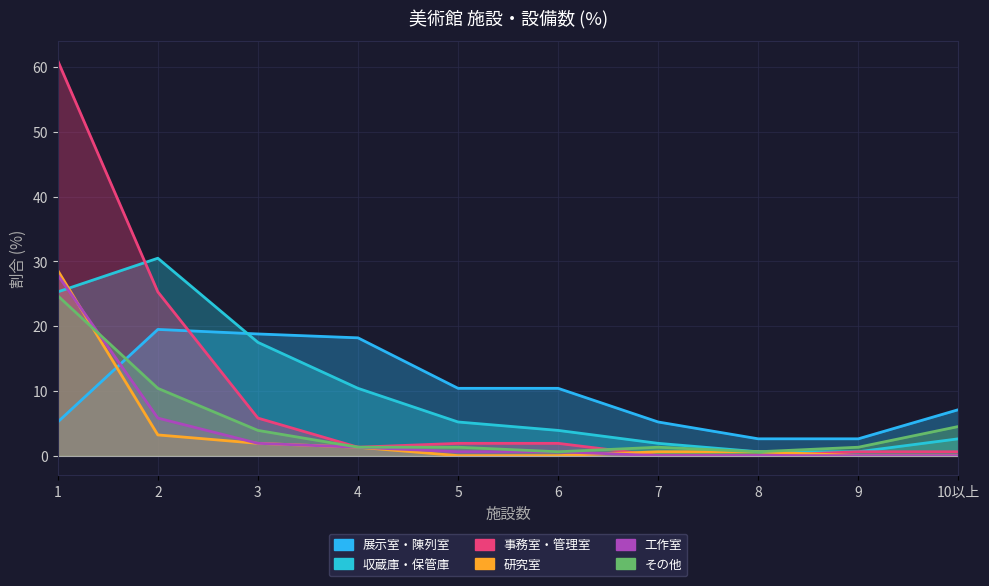

At which category is the sum across all series the highest?

1